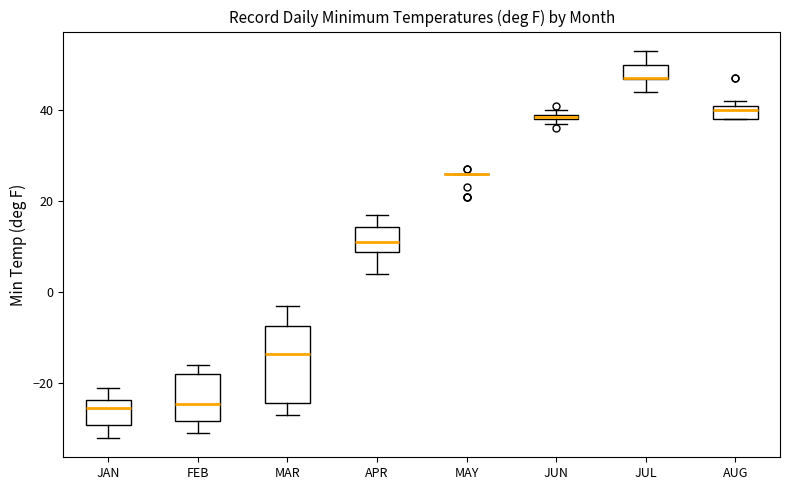

Where is the upper edge of the box for FEB on the y-axis? The values are not printed on the chart, so give them approximately, as read against the axis.

-18